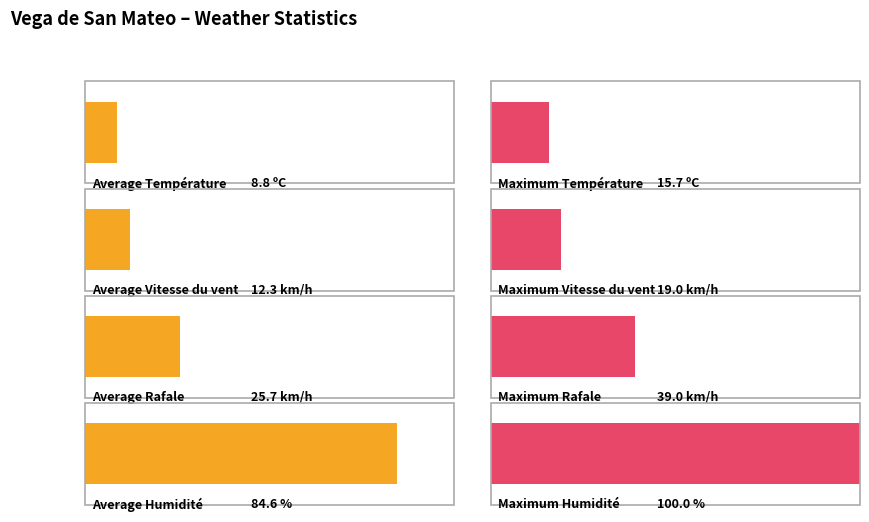

Are the bars horizontal?

Yes